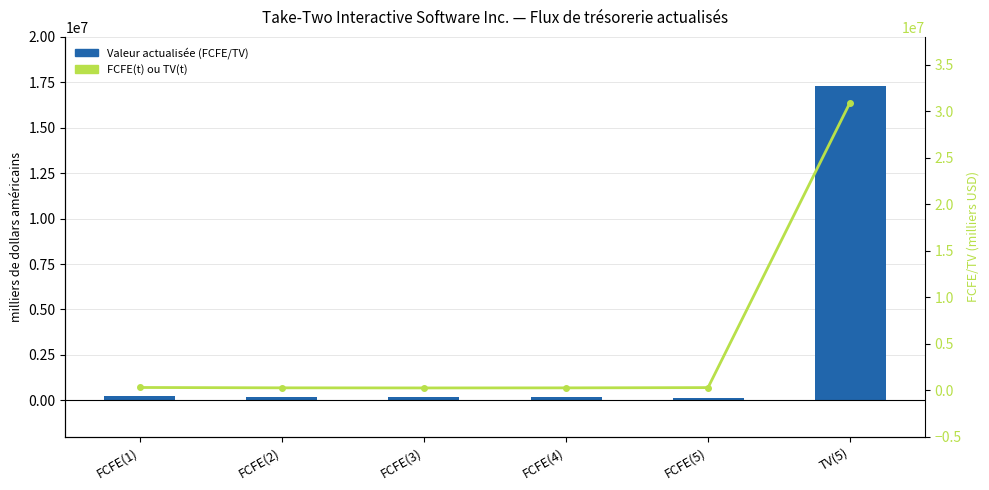

What is the maximum value for Valeur actualisée (FCFE/TV)?

17316846